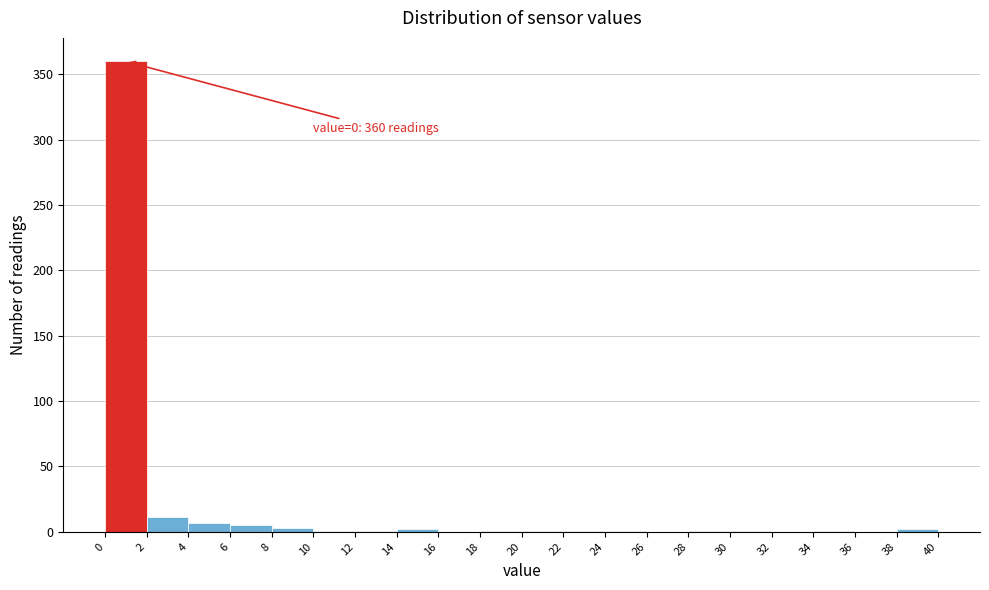

Over which range of the x-axis is the bar tallest?

0 to 2